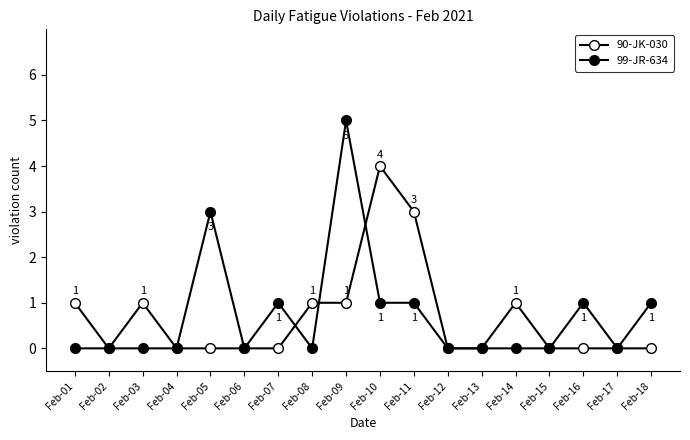

In 90-JK-030, how many points are lower than both neighbors (excluding endpoints)?

1